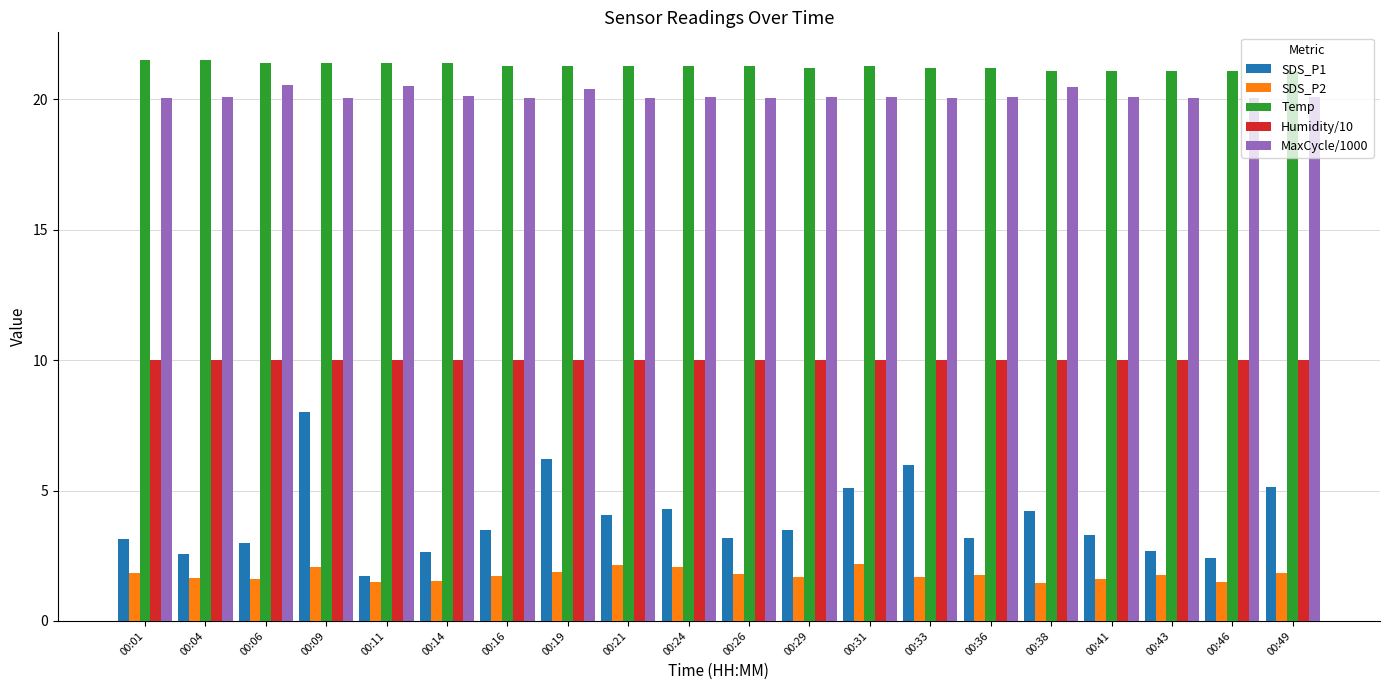

Rank the series by their maximum value, from highest to lowest.

Temp, MaxCycle/1000, Humidity/10, SDS_P1, SDS_P2